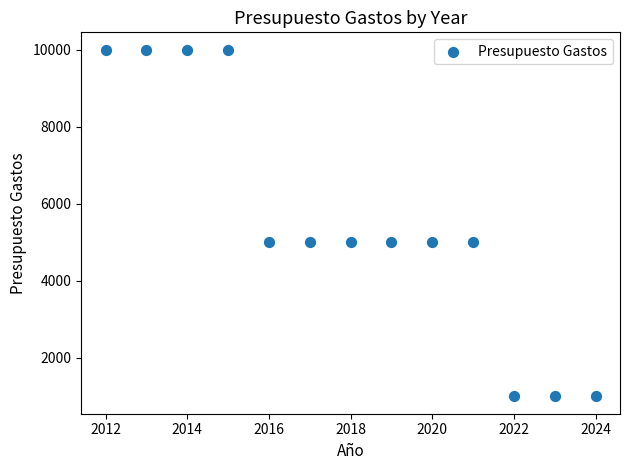

List the coordinates of all points as (Y, X) pairs, reading left to right.

(10000, 2012)  (10000, 2013)  (10000, 2014)  (10000, 2015)  (5000, 2016)  (5000, 2017)  (5000, 2018)  (5000, 2019)  (5000, 2020)  (5000, 2021)  (1000, 2022)  (1000, 2023)  (1000, 2024)